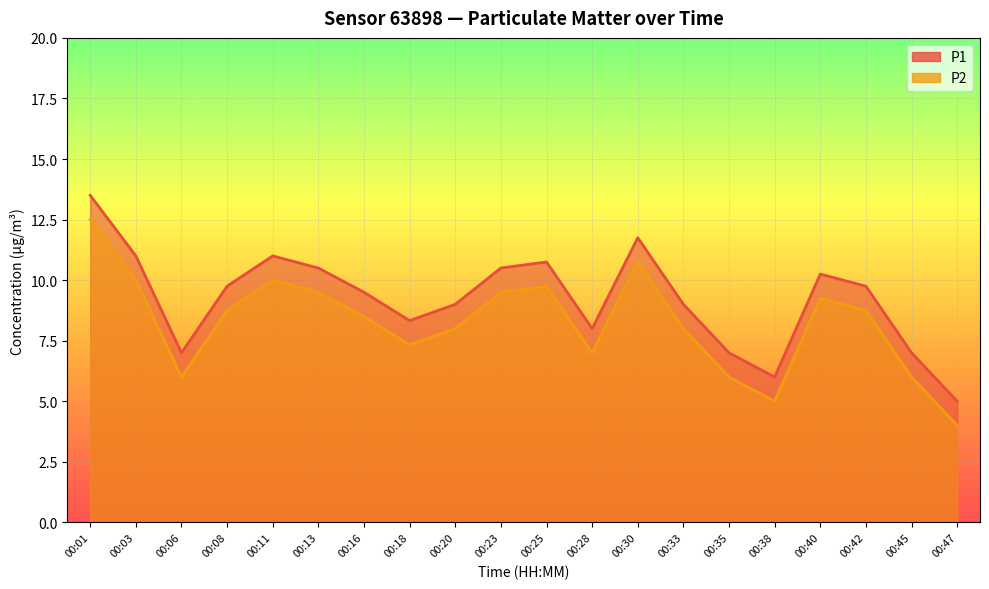

What is the sum of all P1 values?

184.6